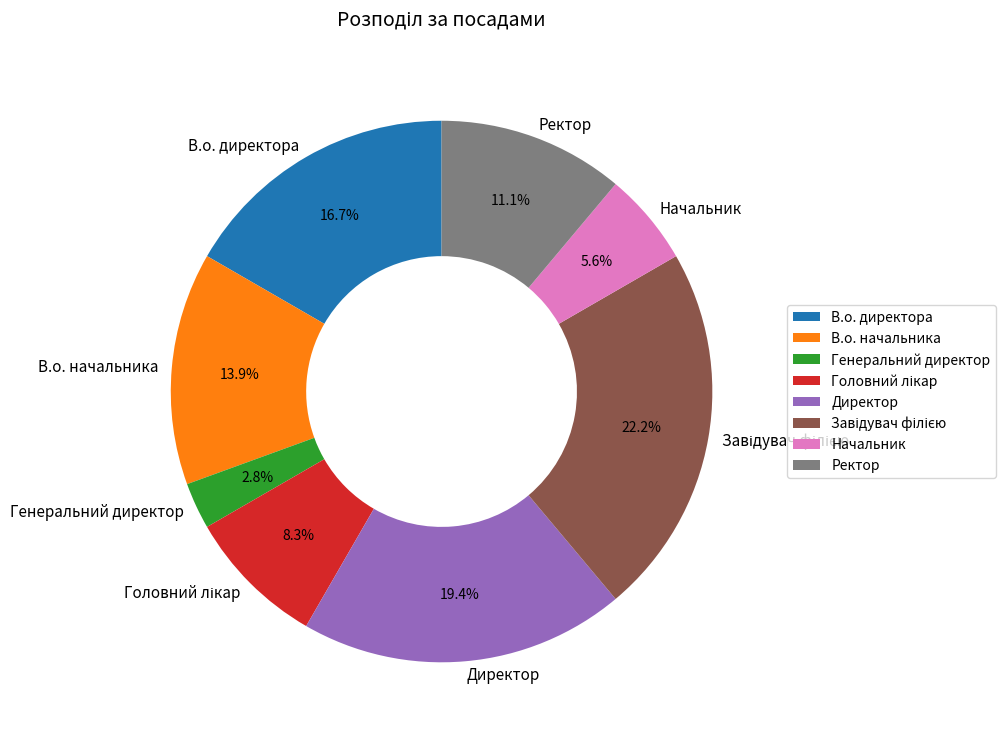

What is the smallest slice in the pie chart?

Генеральний директор